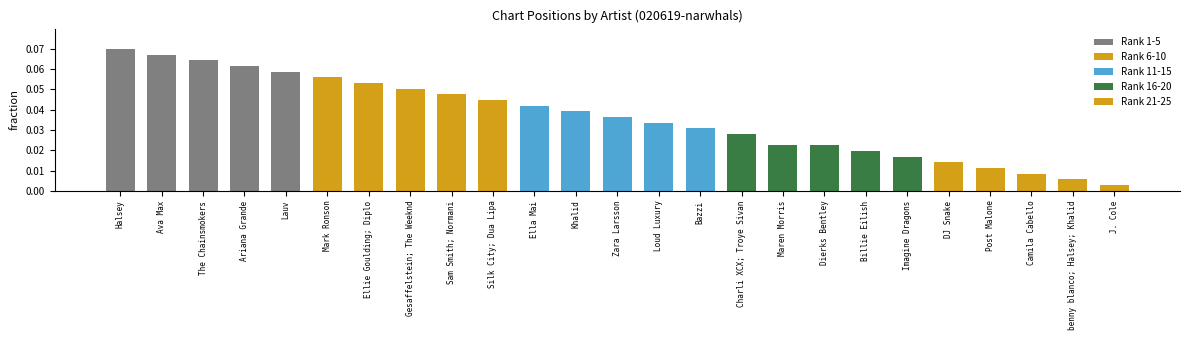

What are all the series names shown in the legend?

Rank 1-5, Rank 6-10, Rank 11-15, Rank 16-20, Rank 21-25